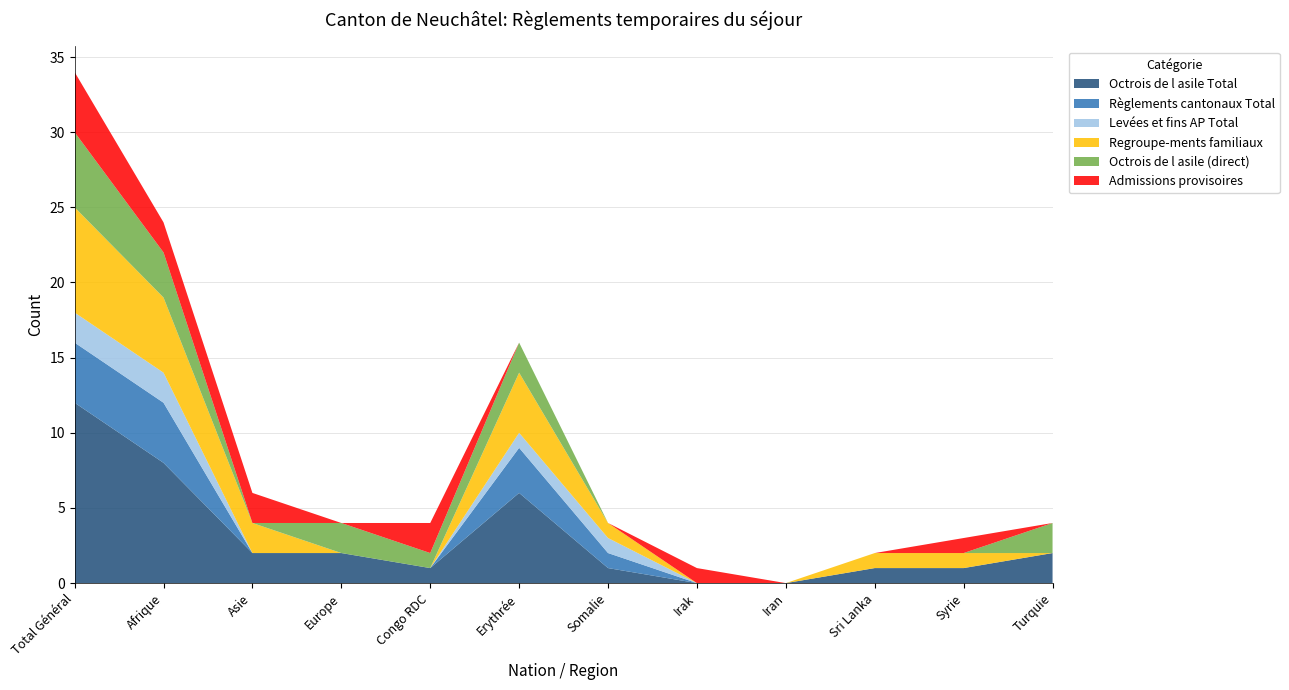

Reading left to right, extract all data points from this chart.

Octrois de l asile Total: Total Général=12	Afrique=8	Asie=2	Europe=2	Congo RDC=1	Erythrée=6	Somalie=1	Irak=0	Iran=0	Sri Lanka=1	Syrie=1	Turquie=2
Règlements cantonaux Total: Total Général=4	Afrique=4	Asie=0	Europe=0	Congo RDC=0	Erythrée=3	Somalie=1	Irak=0	Iran=0	Sri Lanka=0	Syrie=0	Turquie=0
Levées et fins AP Total: Total Général=2	Afrique=2	Asie=0	Europe=0	Congo RDC=0	Erythrée=1	Somalie=1	Irak=0	Iran=0	Sri Lanka=0	Syrie=0	Turquie=0
Regroupe-ments familiaux: Total Général=7	Afrique=5	Asie=2	Europe=0	Congo RDC=0	Erythrée=4	Somalie=1	Irak=0	Iran=0	Sri Lanka=1	Syrie=1	Turquie=0
Octrois de l asile (direct): Total Général=5	Afrique=3	Asie=0	Europe=2	Congo RDC=1	Erythrée=2	Somalie=0	Irak=0	Iran=0	Sri Lanka=0	Syrie=0	Turquie=2
Admissions provisoires: Total Général=4	Afrique=2	Asie=2	Europe=0	Congo RDC=2	Erythrée=0	Somalie=0	Irak=1	Iran=0	Sri Lanka=0	Syrie=1	Turquie=0